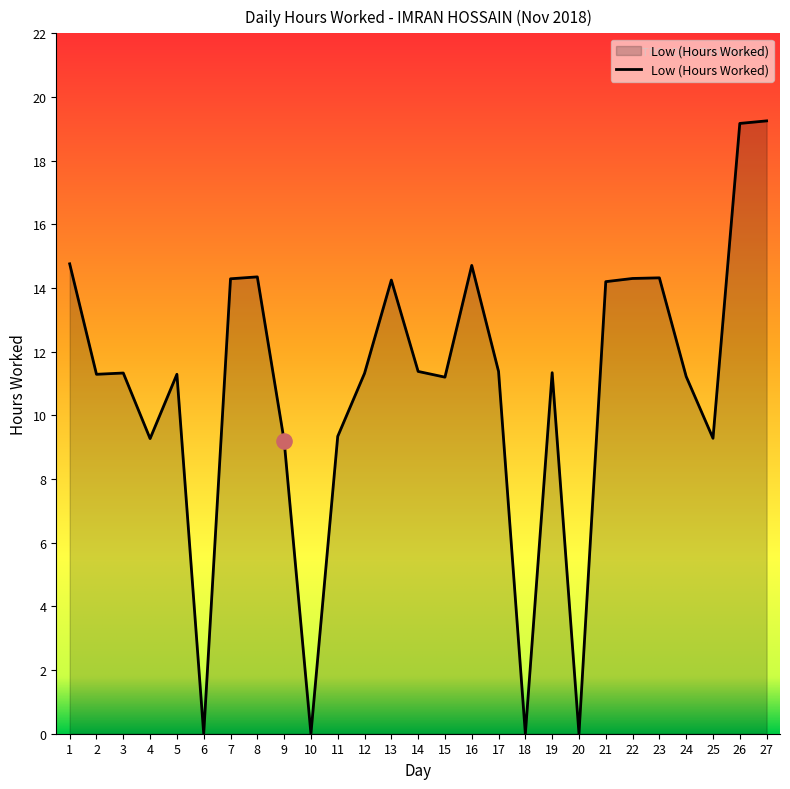

What is the change in value from 16 to 27?

+4.5